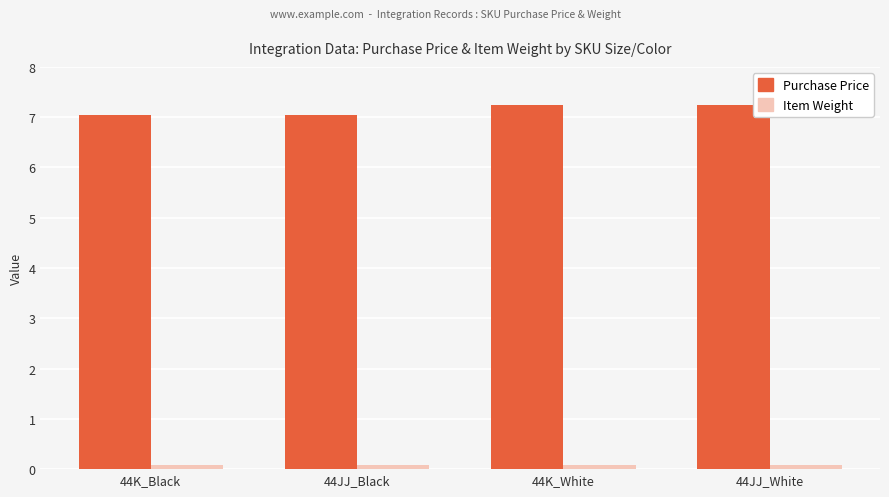

What is the spread (max minus min) of values at 44K_White?

7.2